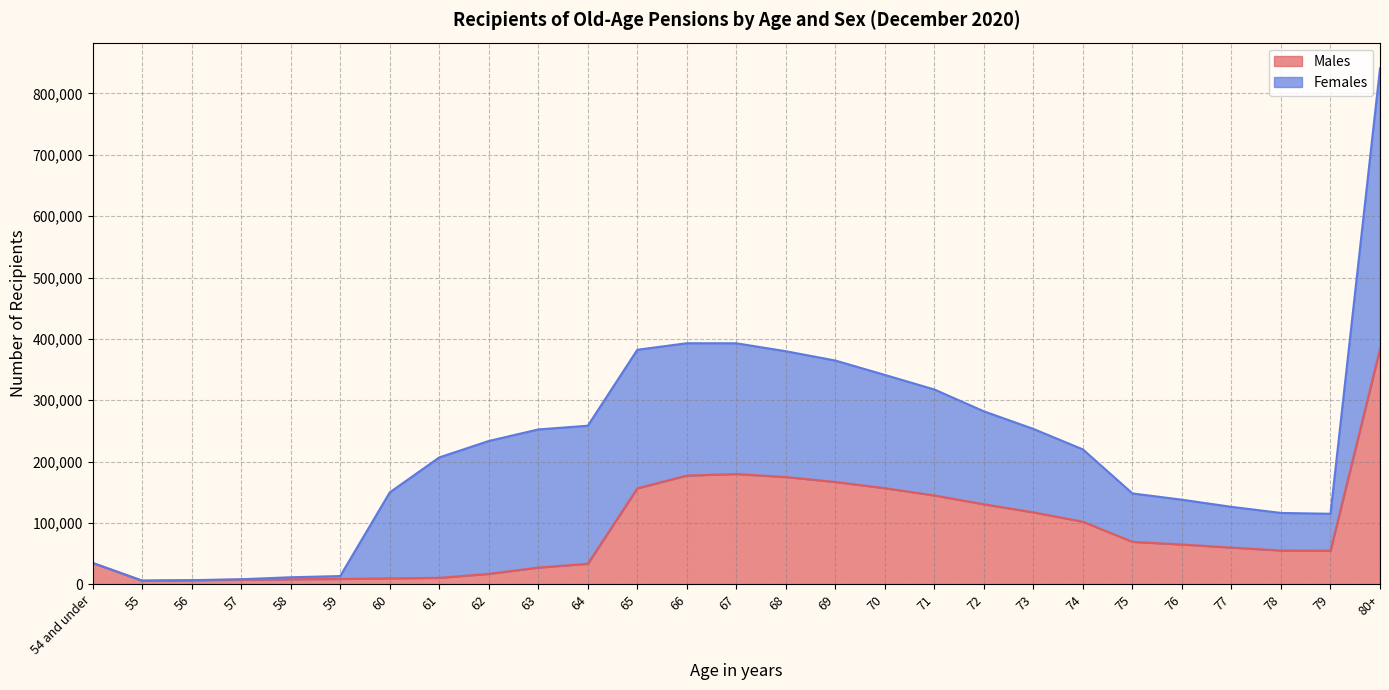

How many data points are above 60003?

13